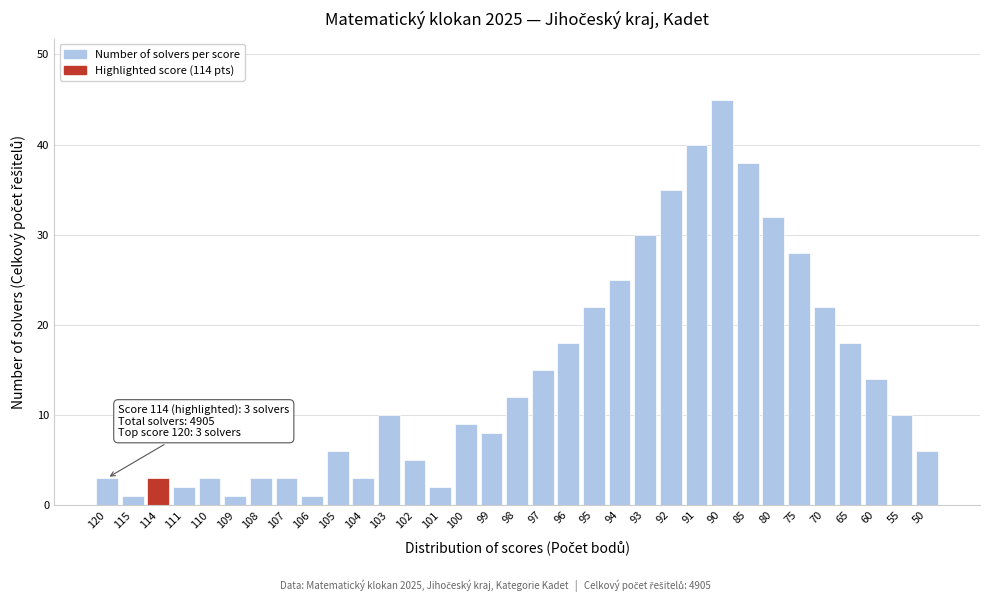

True or false: the data shows 45 at 90.

True